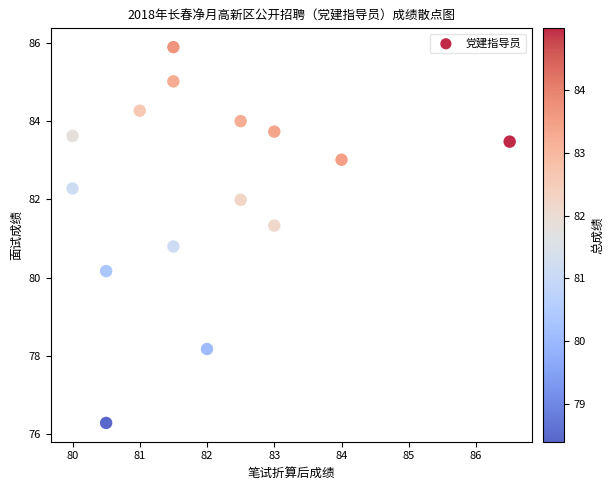

What is the range of Y values (max minus min)?

9.6